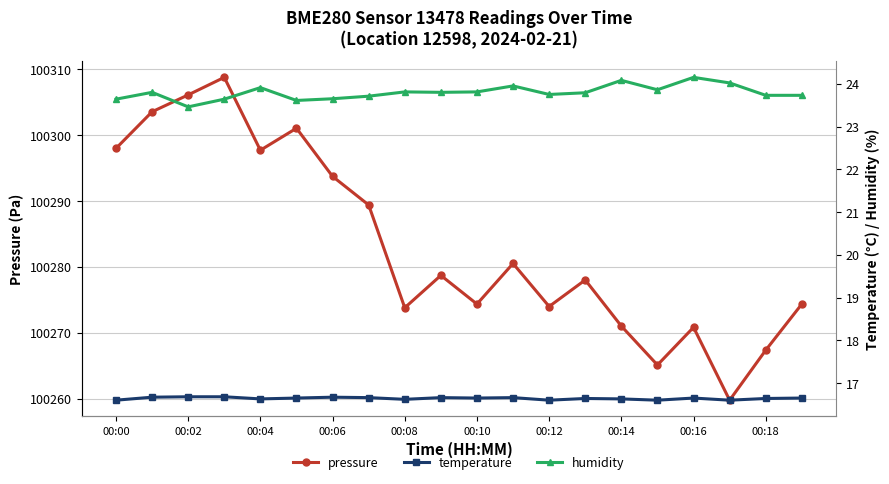

Reading left to right, extract all data points from this chart.

pressure: 100298.0	100303.5	100306.1	100308.8	100297.7	100301.0	100293.7	100289.4	100273.8	100278.7	100274.3	100280.5	100274.0	100278.0	100271.0	100265.1	100270.8	100259.8	100267.3	100274.3
temperature: 16.6	16.7	16.7	16.7	16.6	16.6	16.7	16.7	16.6	16.7	16.6	16.7	16.6	16.6	16.6	16.6	16.6	16.6	16.6	16.6
humidity: 23.6	23.8	23.5	23.6	23.9	23.6	23.6	23.7	23.8	23.8	23.8	23.9	23.8	23.8	24.1	23.9	24.1	24.0	23.7	23.7